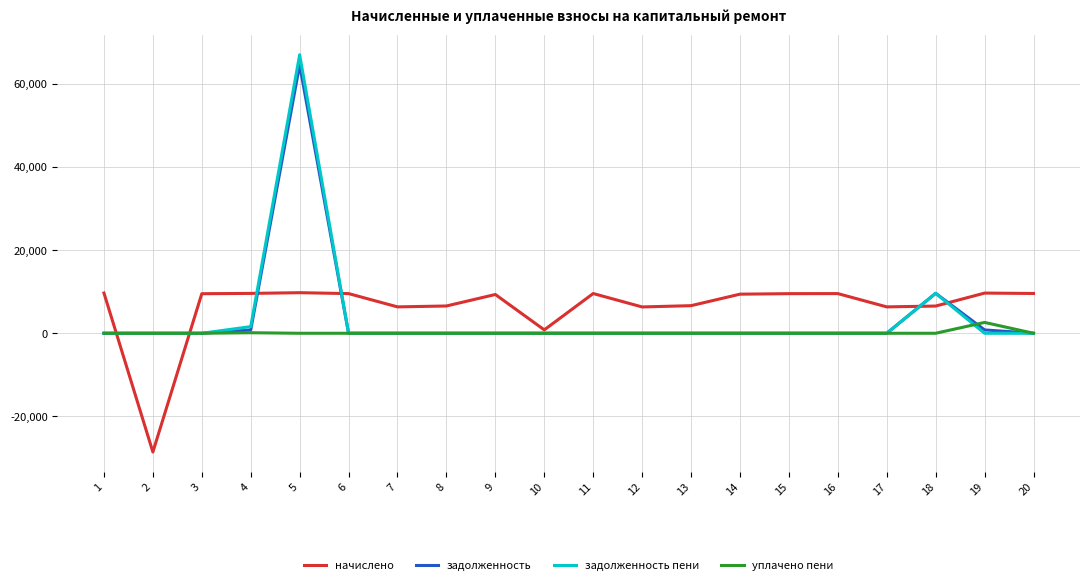

Is this an area chart (filled region under the line)?

No